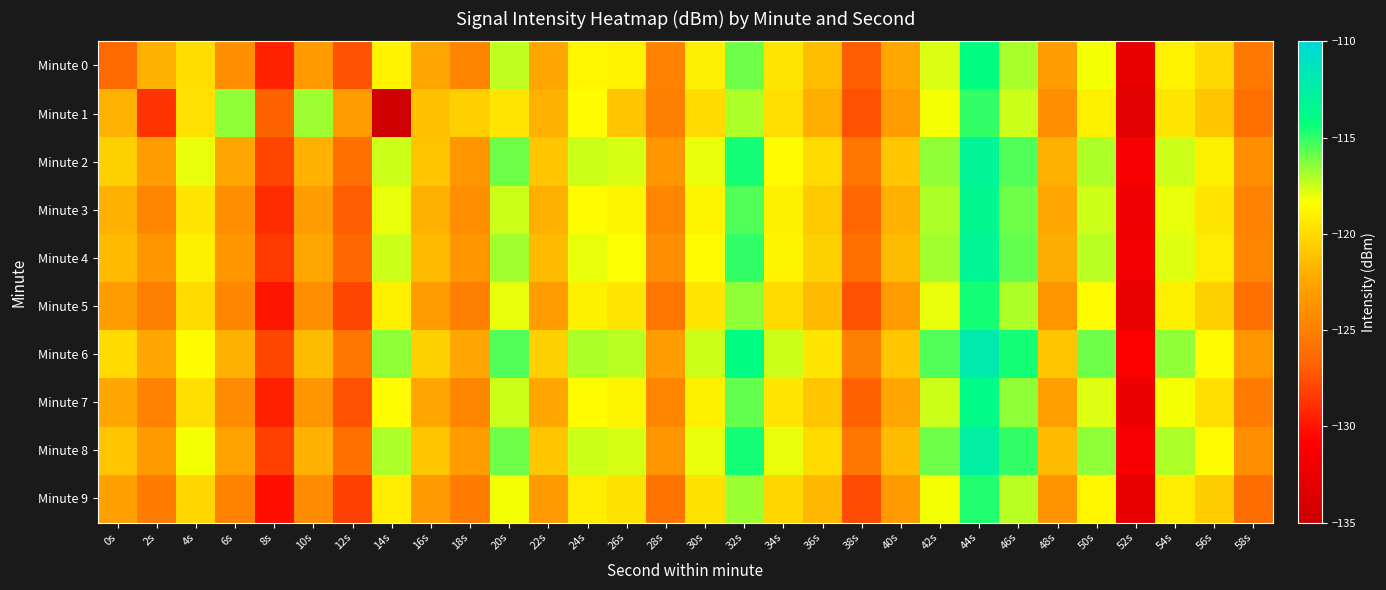

Which has a higher value, 50s or 16s?

50s